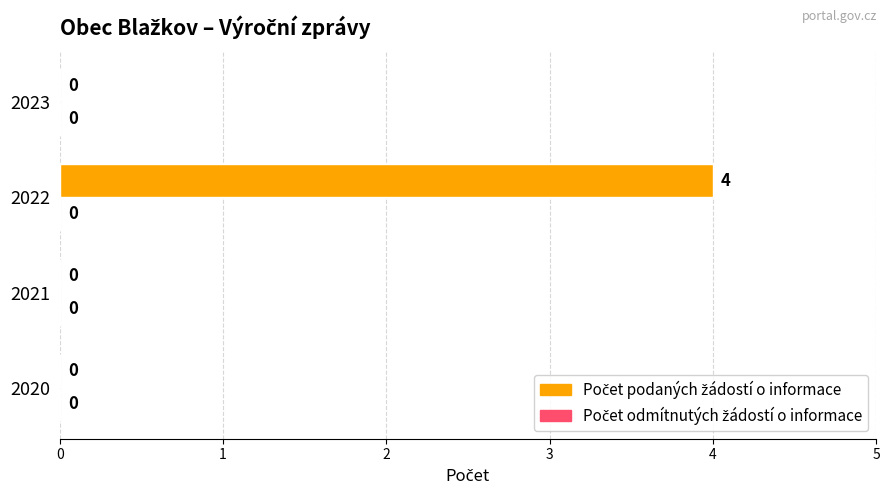

Reading bottom to top, extract all data points from this chart.

2020=0	2021=0	2022=4	2023=0